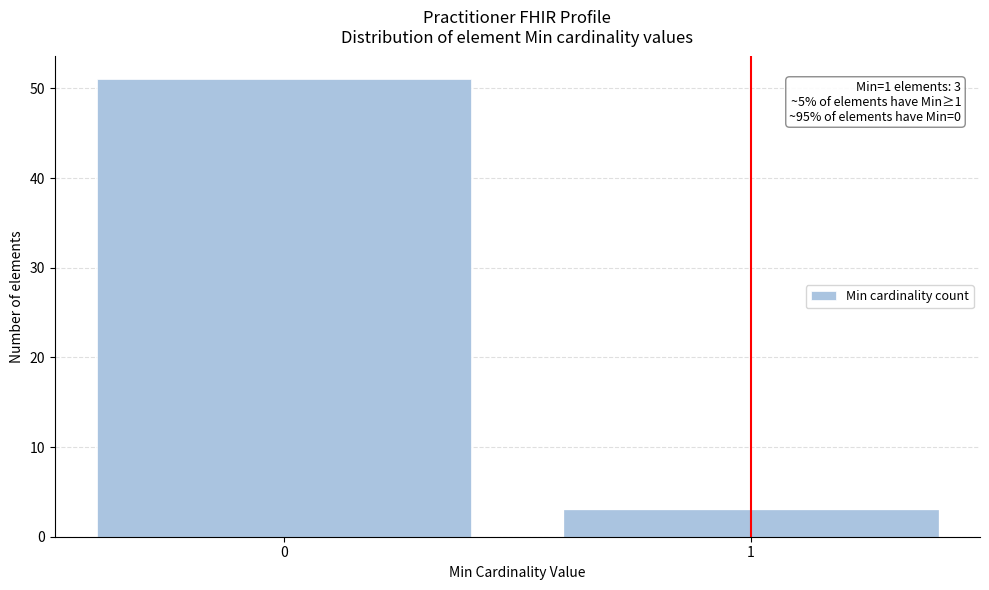

Reading left to right, list all the values displayed in this chart.

51	3